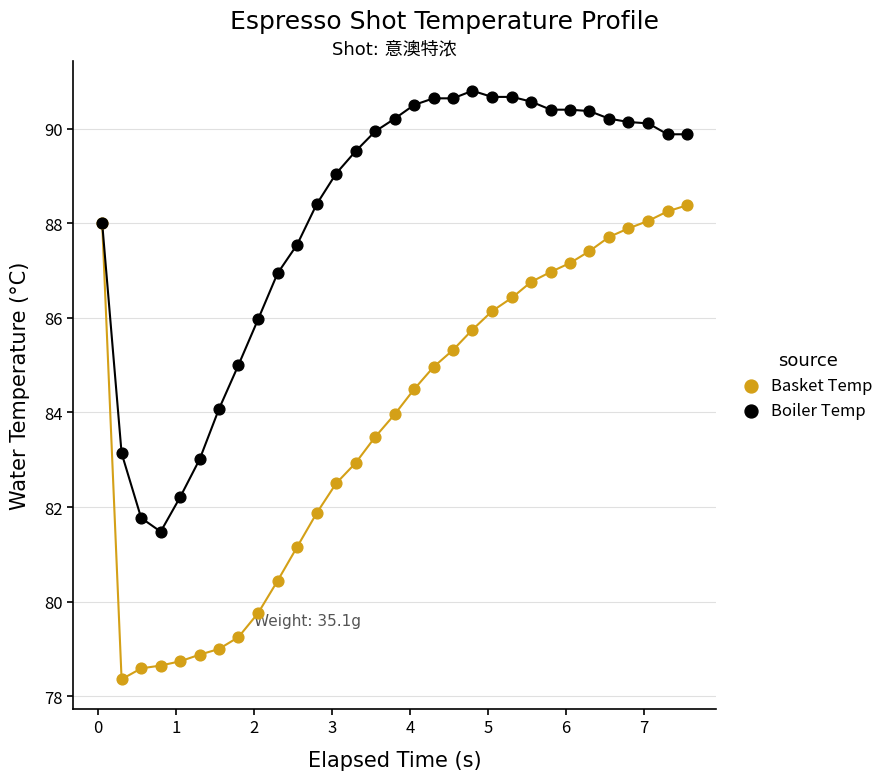

Which series has the largest Y range (max minus min)?

Basket Temp